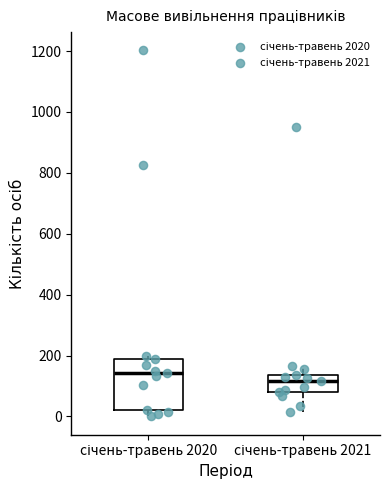

Where does the lower whisker of the box for січень-травень 2021 end on the y-axis? The values are not printed on the chart, so give them approximately, as read against the axis.

20